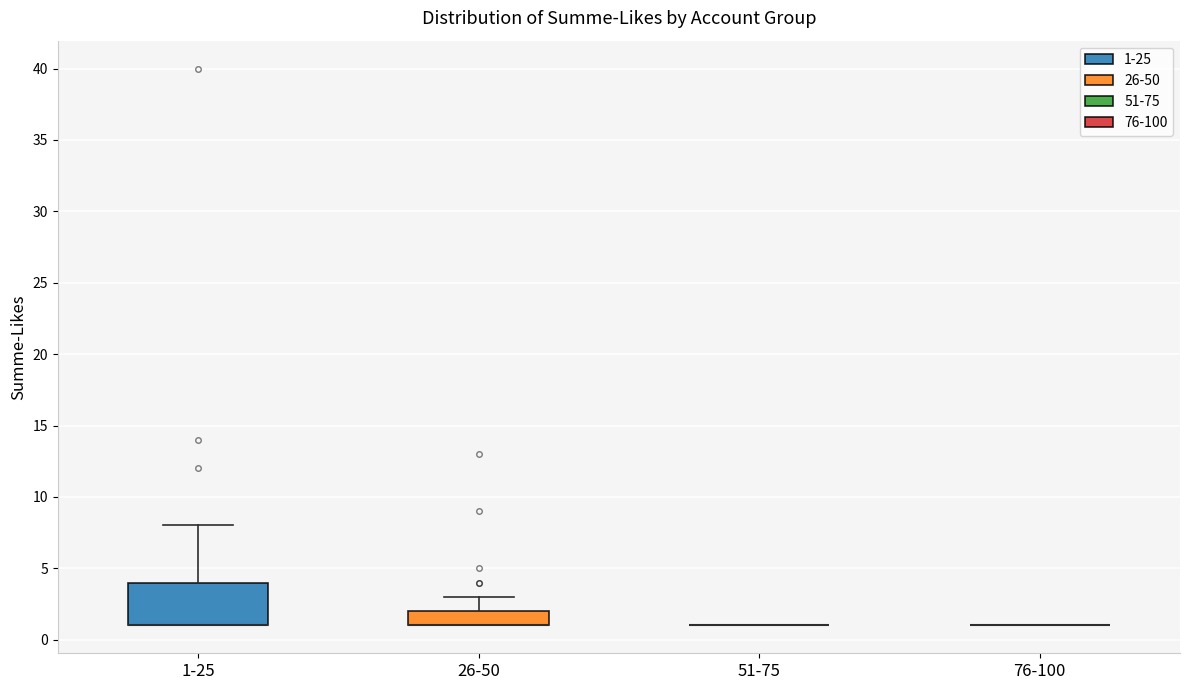

Which box is the tallest, from its lower edge to its upper edge?

1-25